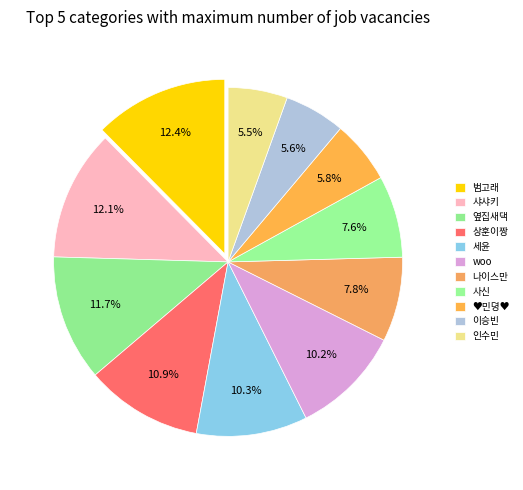

What is the smallest slice in the pie chart?

인수민